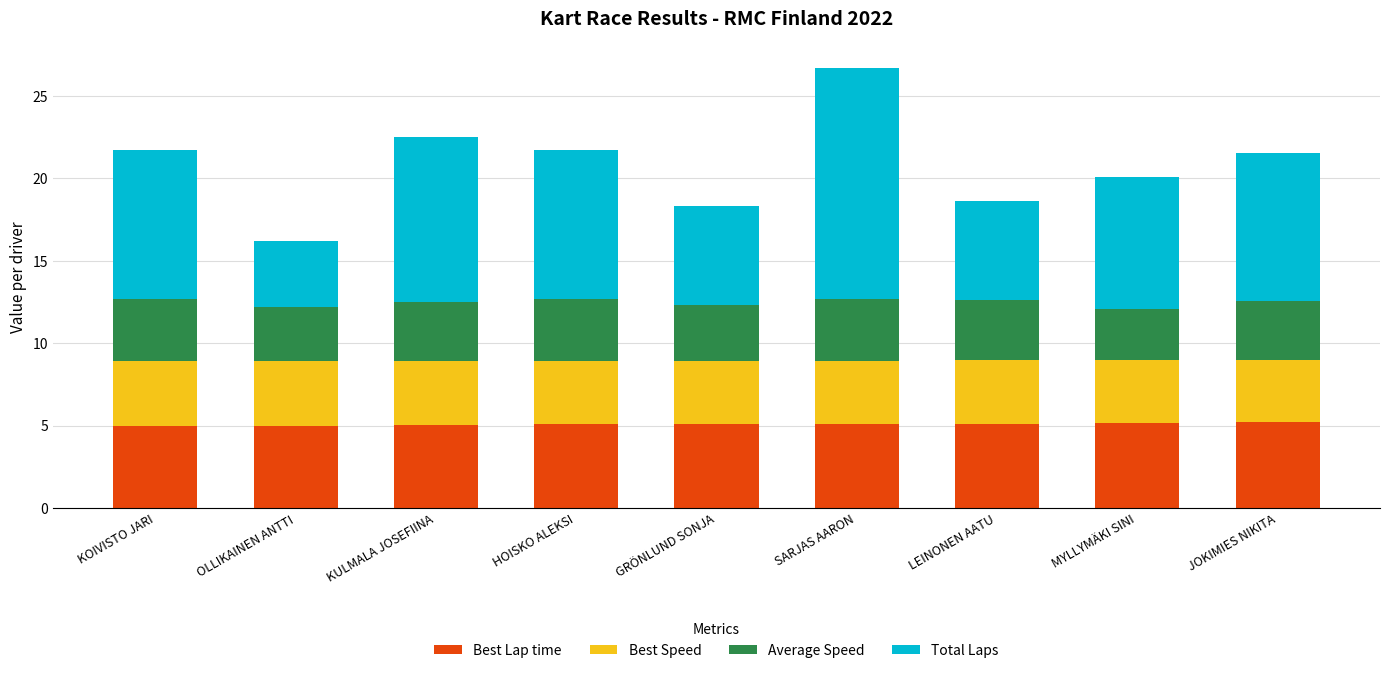

The value of Best Lap time at KULMALA JOSEFIINA is 8.9. True or false?

False